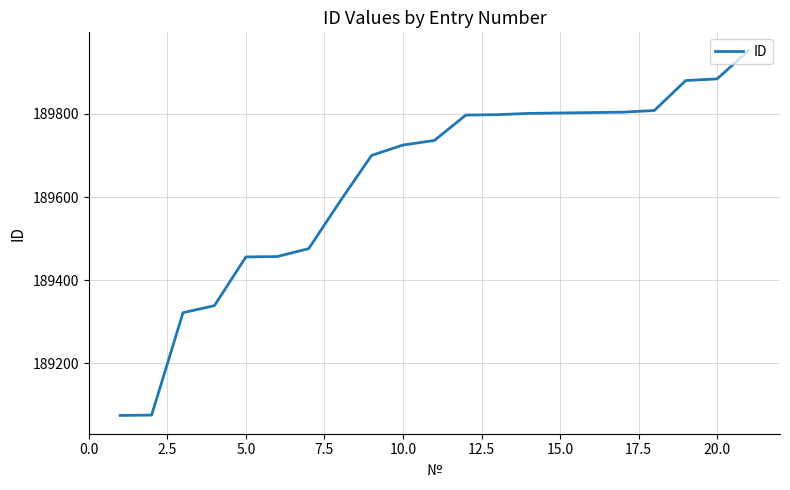

How many values are below 189736?

10